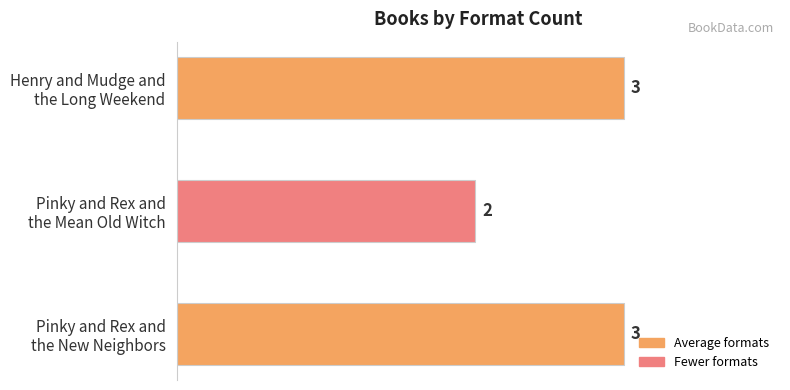

What is the average value?

3